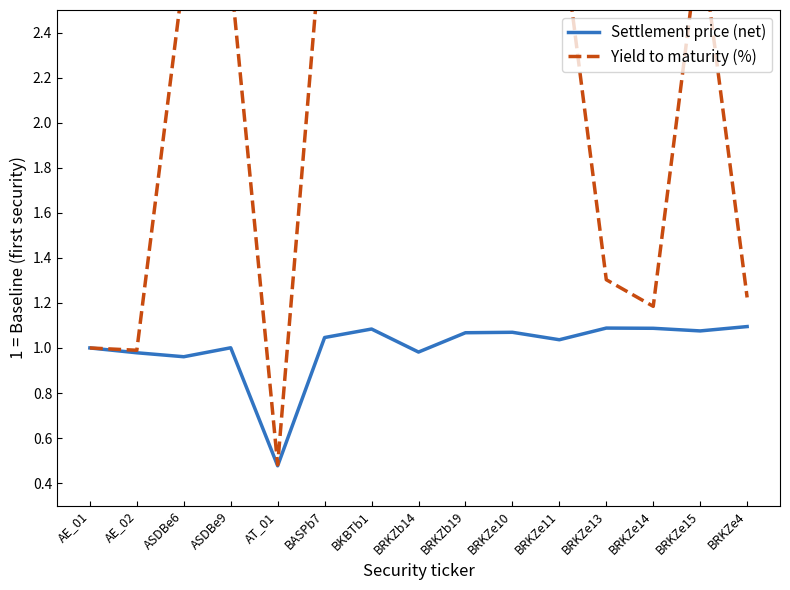

How many interior local peaks does the Yield to maturity (%) series have?

4